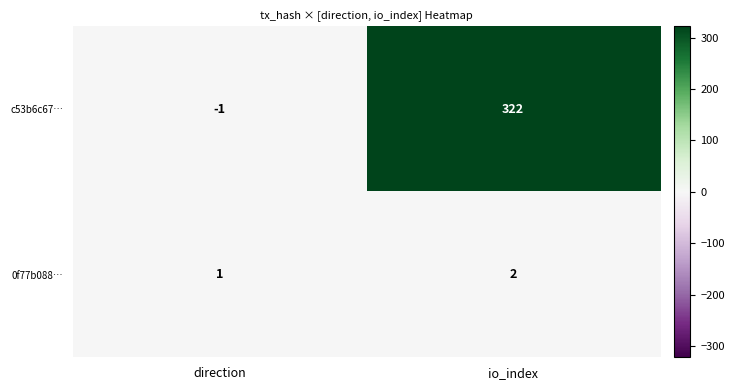

How many data points in c53b6c67… are less than 322?

1